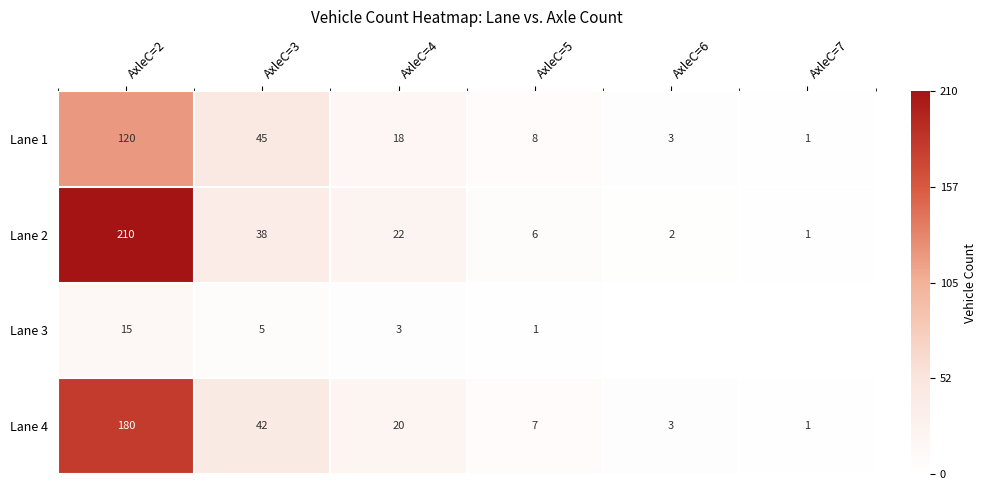

What is the total value across all series at AxleC=3?

130